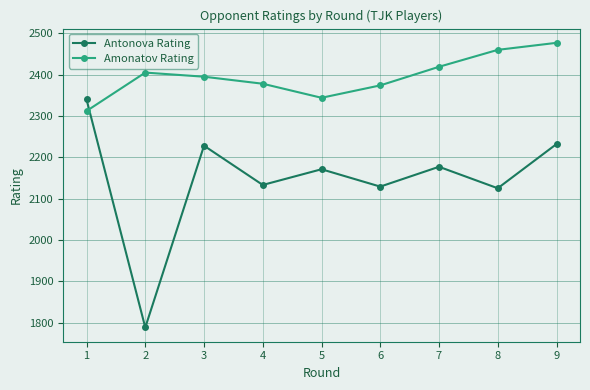

At which category is the sum across all series the highest?

9